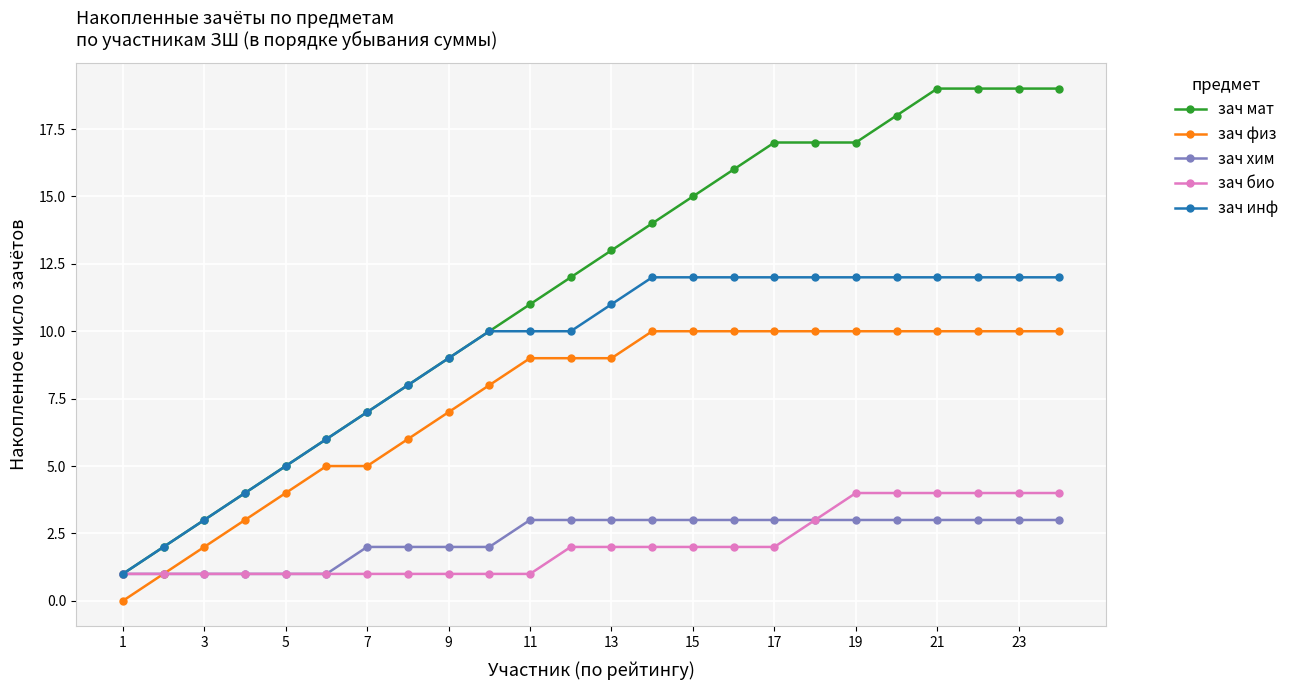

What are all the series names shown in the legend?

зач мат, зач физ, зач хим, зач био, зач инф